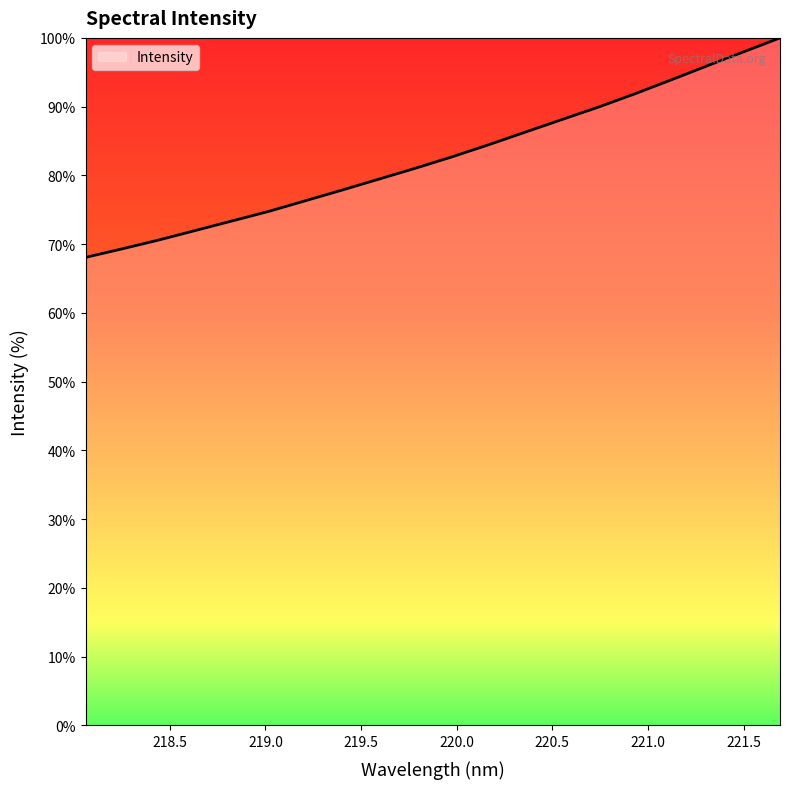

What is the difference between the maximum and minimum values?

31.9